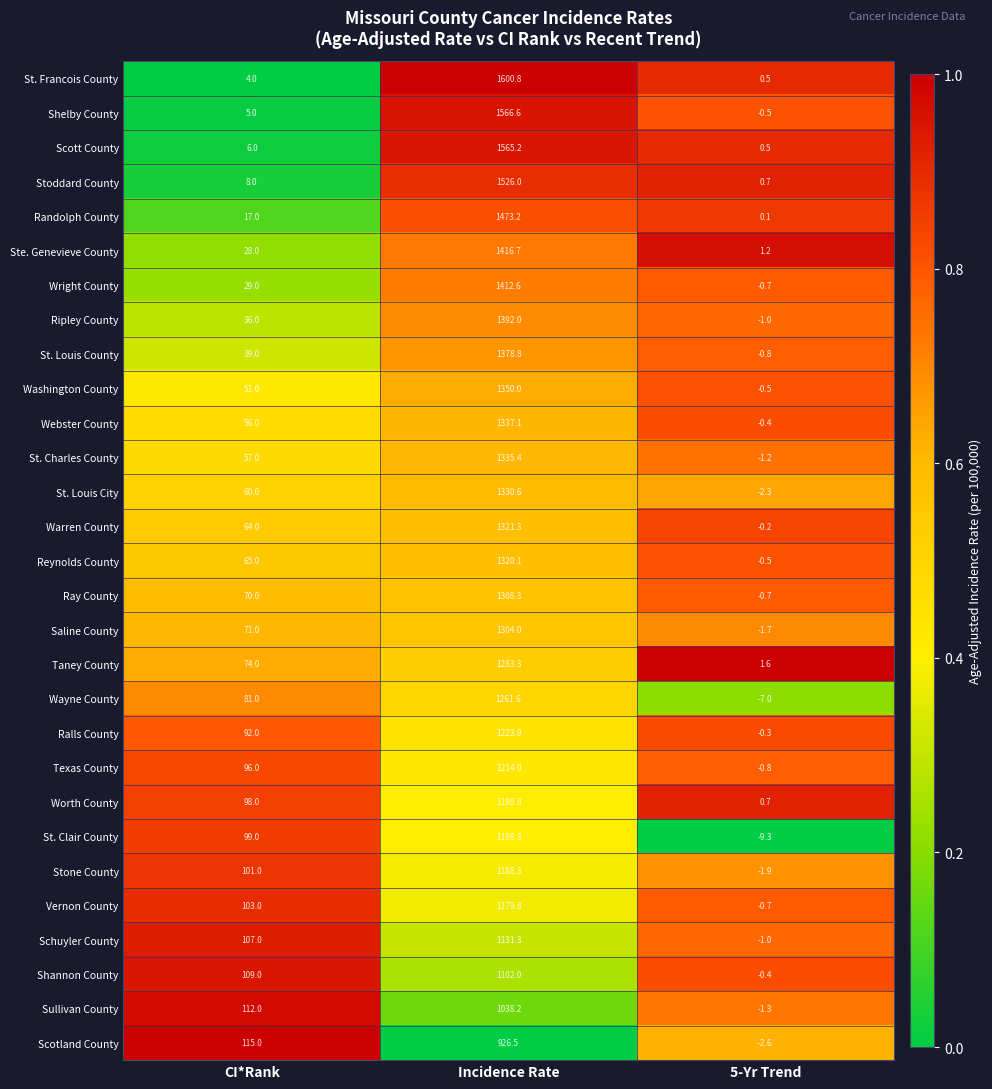

What is the maximum value for Schuyler County?

1131.3